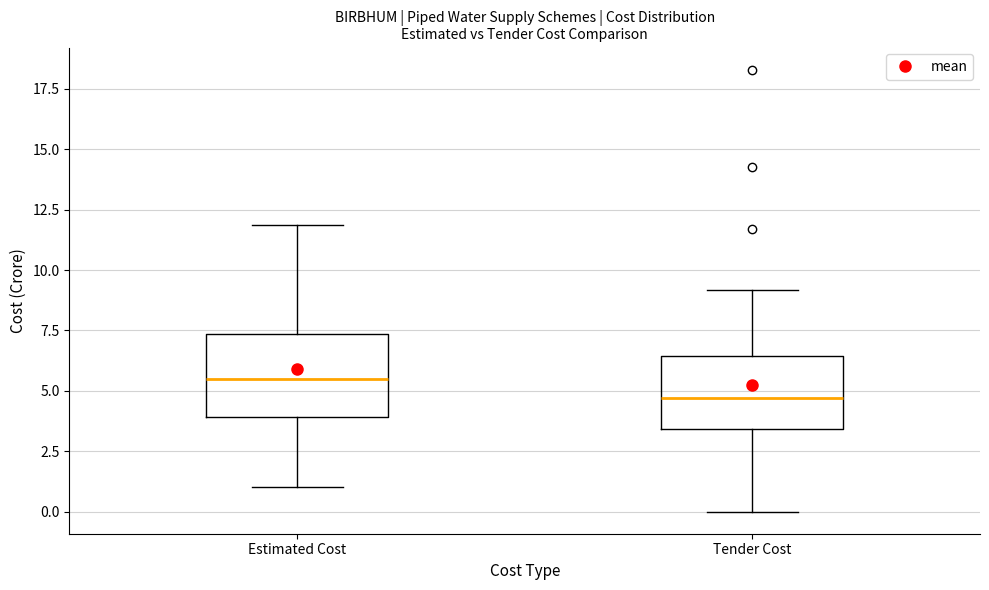

Which box's median line is the lowest?

Tender Cost